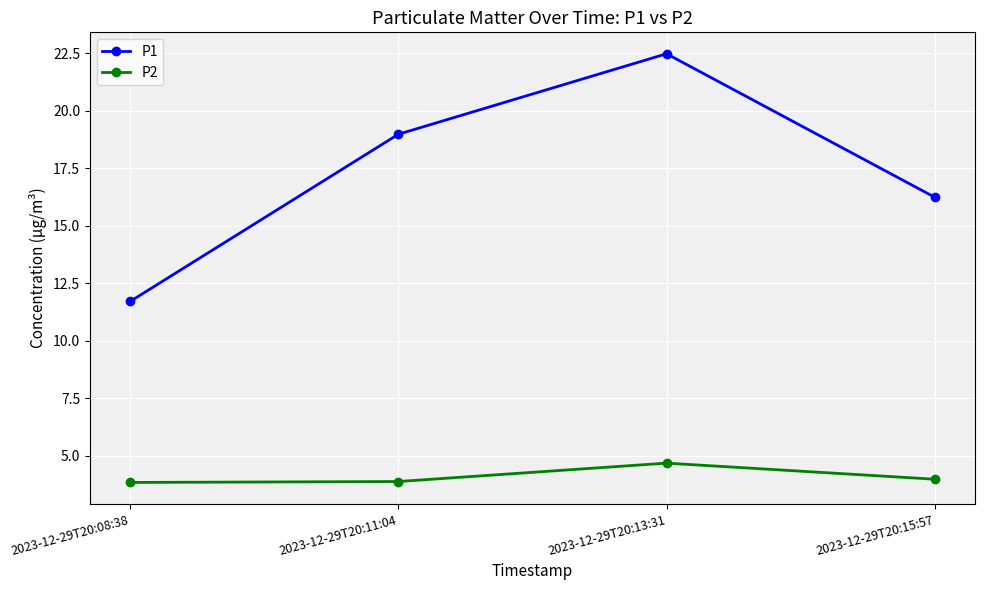

What is the difference between the maximum and minimum values in the P1 series?

10.8